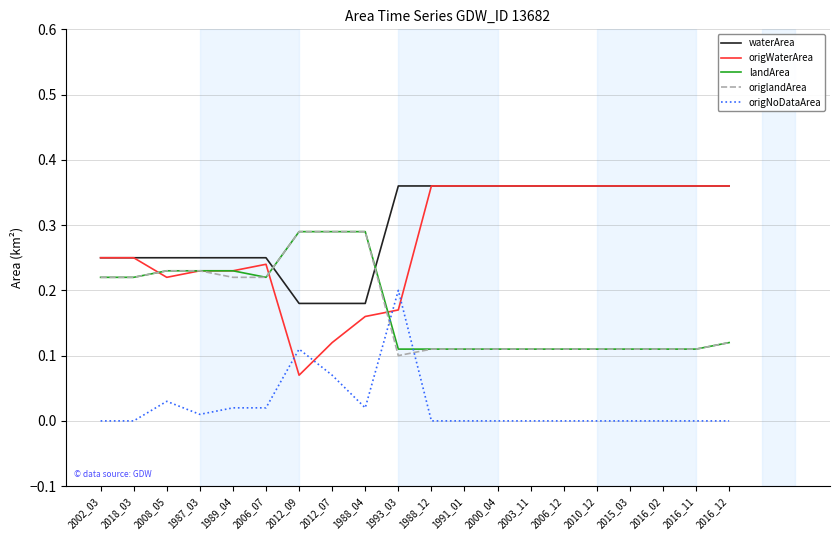

Which series has the largest range (max minus min)?

origWaterArea